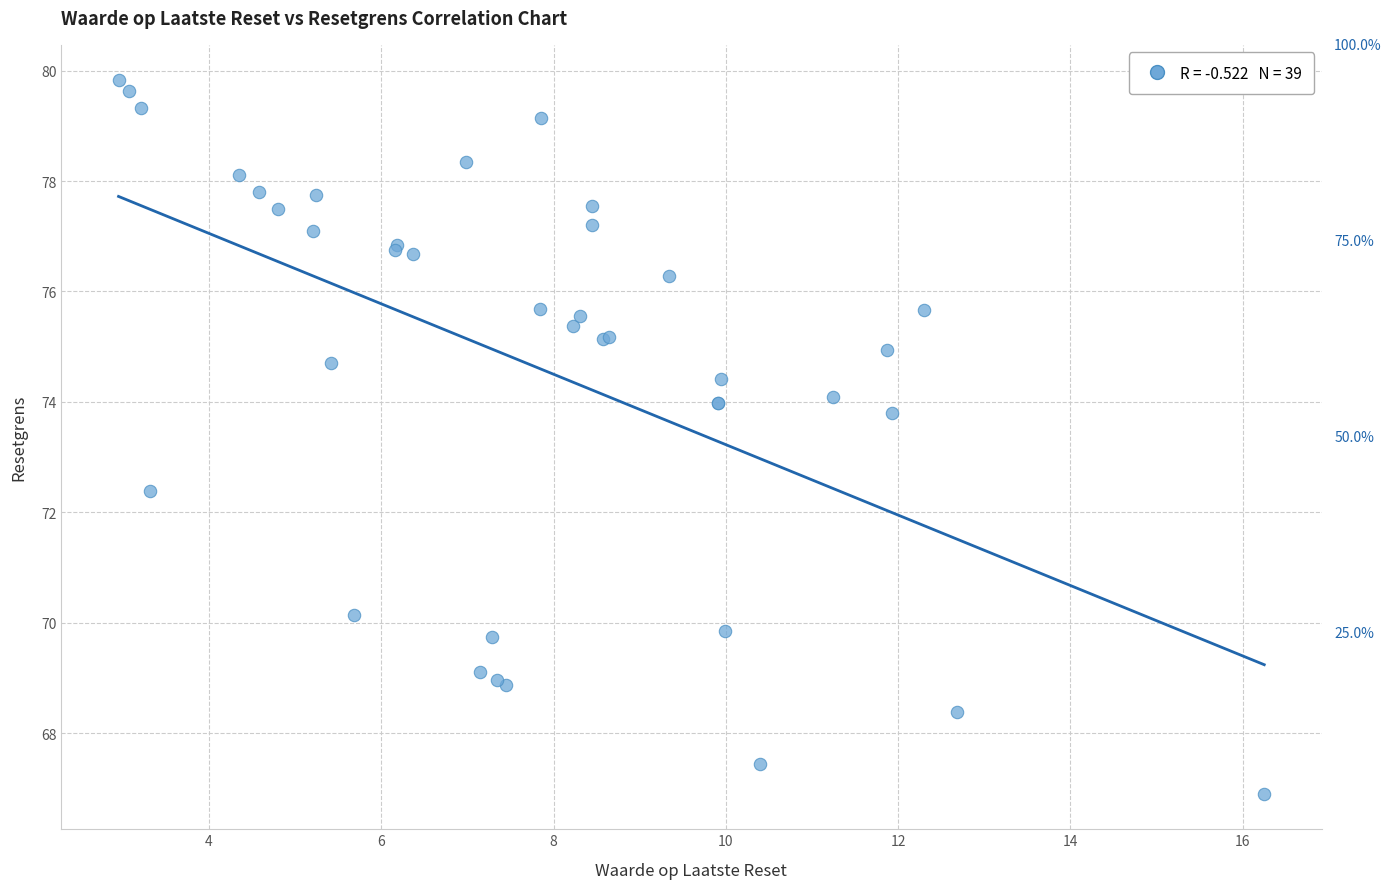

What Y value in the scatter plot is closest to 73?

72.4